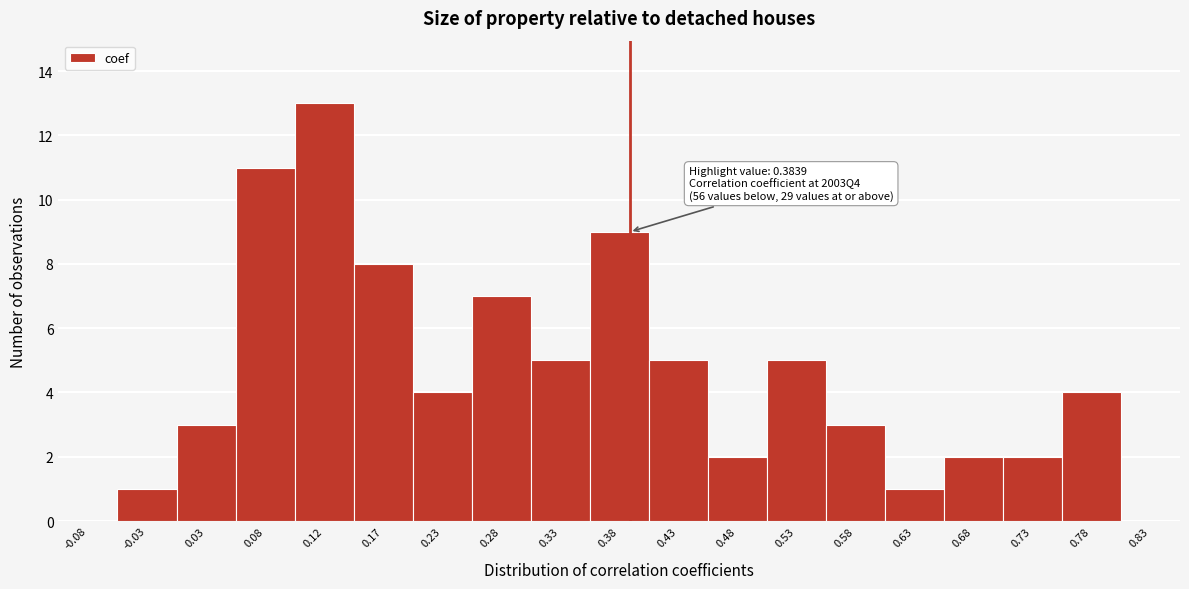

Which range on the x-axis has the tallest bar?

0.10 to 0.15